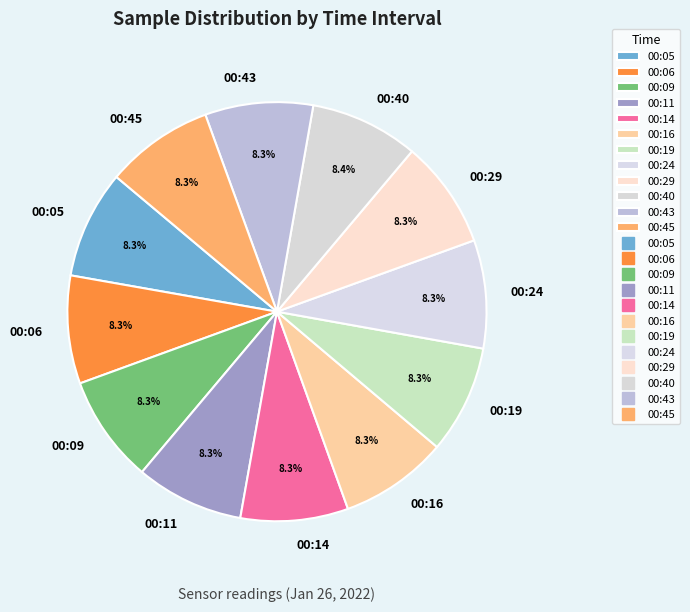

To the nearest percent, what is the combined percentage of 00:14 and 00:40?

17%